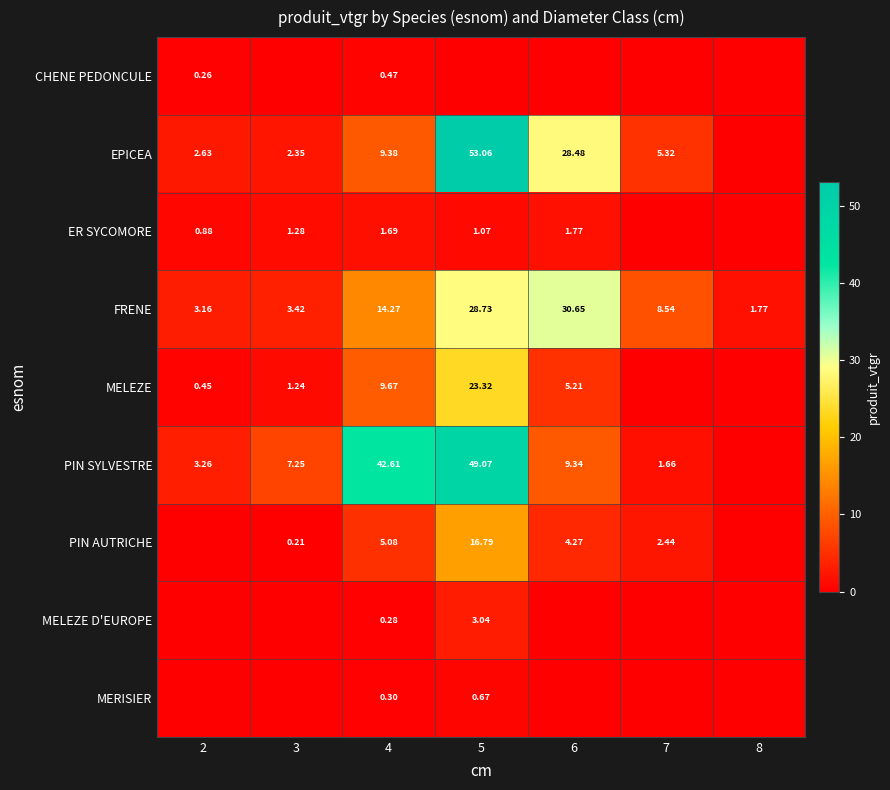

What is the difference between the maximum and minimum values in the EPICEA series?

53.1